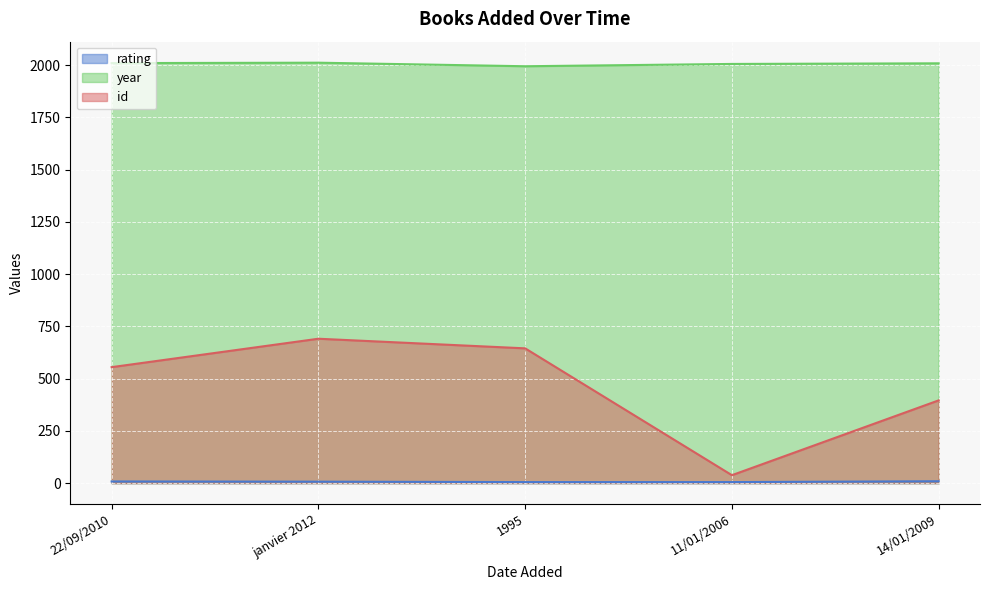

Rank the series by their maximum value, from highest to lowest.

year, id, rating